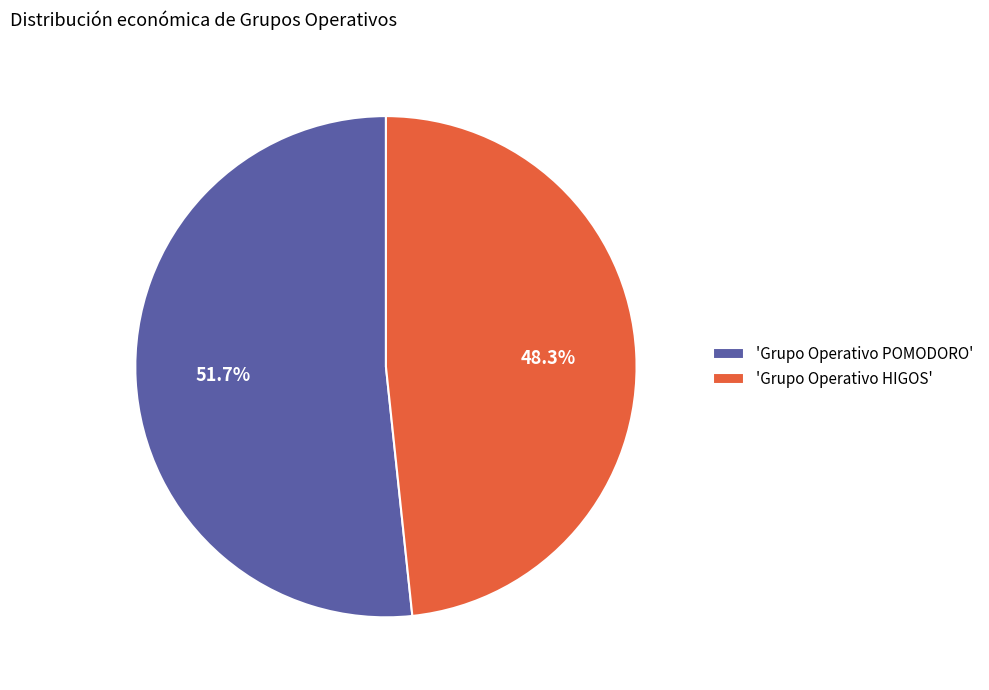

Which category accounts for the majority?

'Grupo Operativo POMODORO'